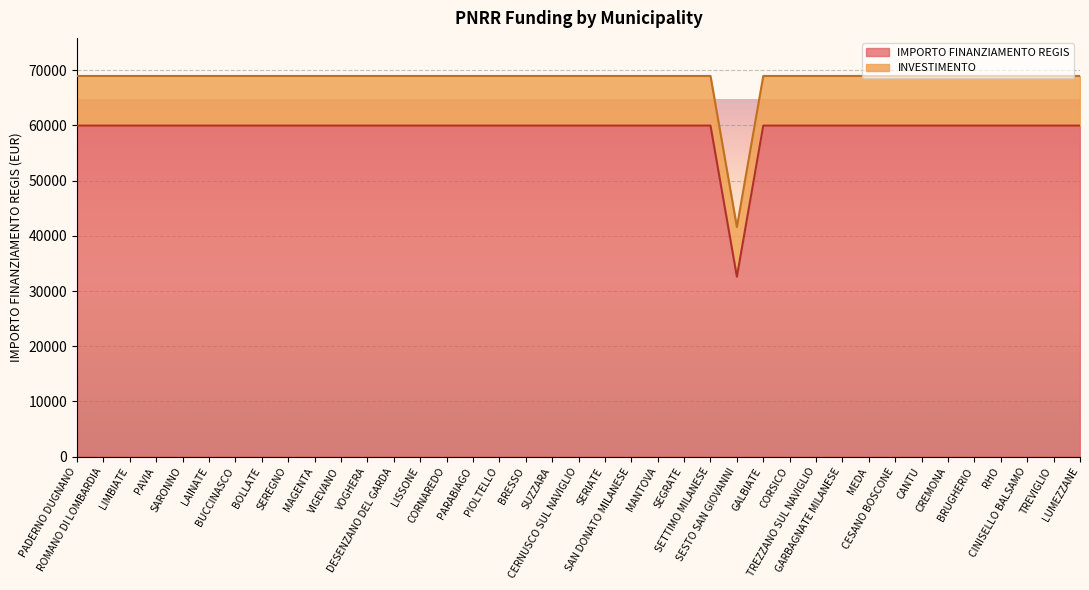

The value at MAGENTA is 59966. True or false?

True